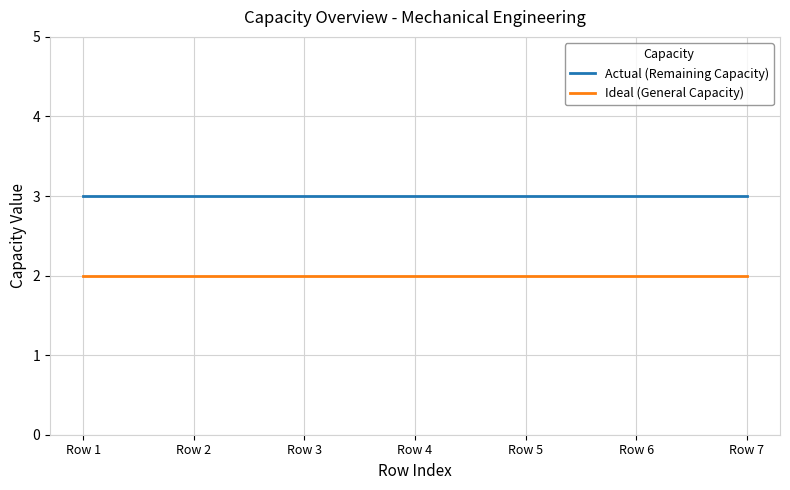

At Row 7, list the series in order from smallest to largest.

Ideal (General Capacity), Actual (Remaining Capacity)